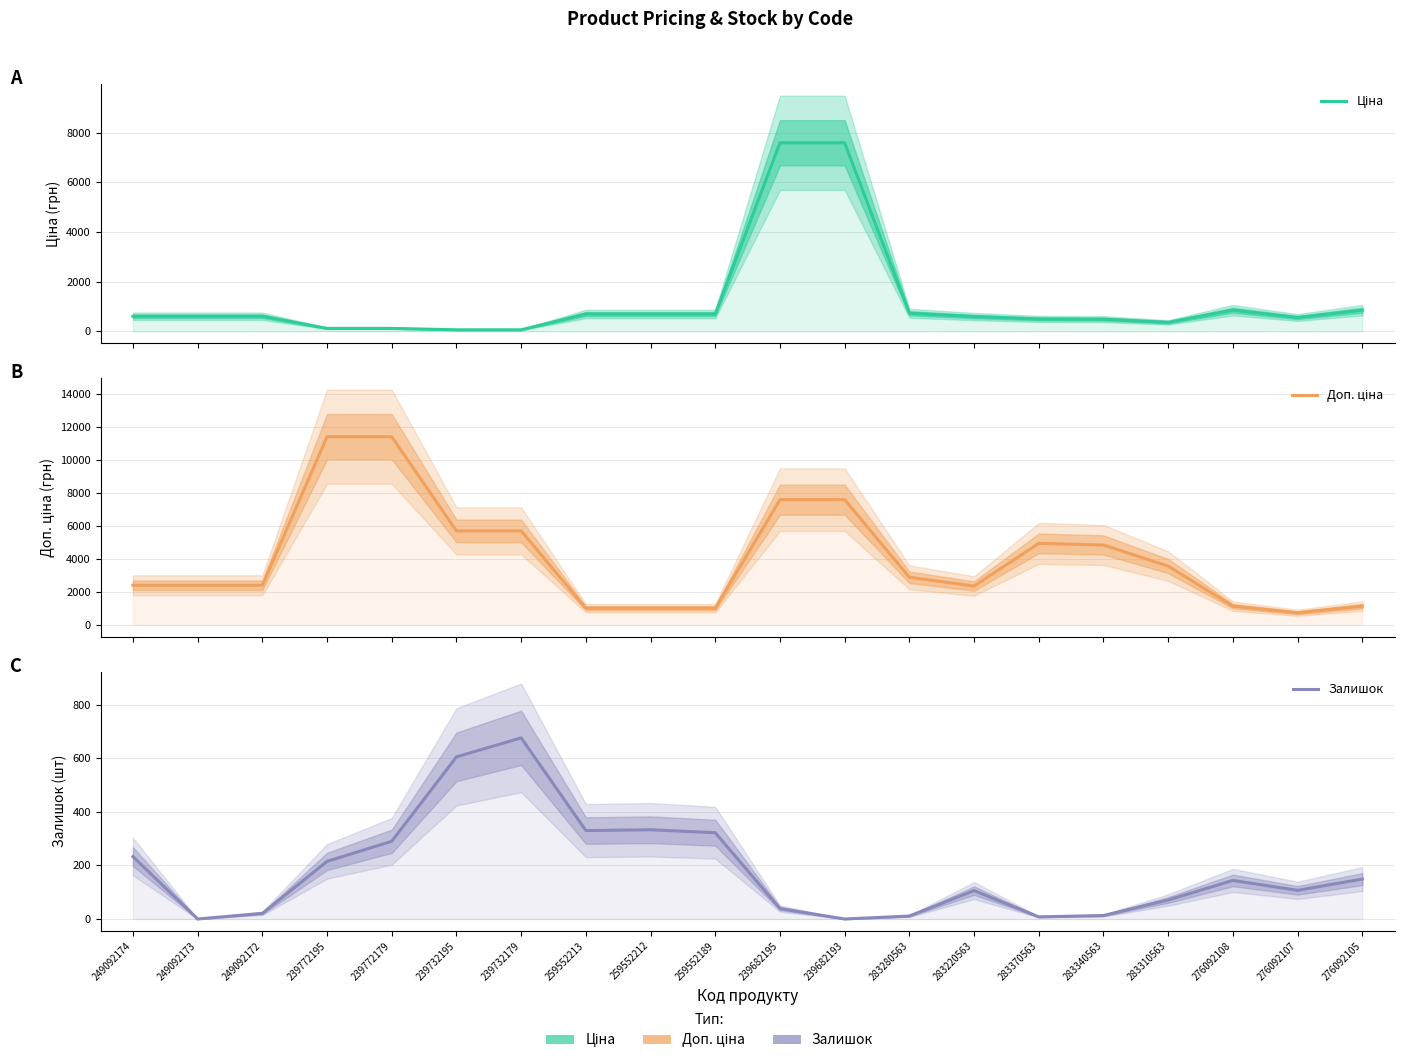

In Ціна, how many points are higher than both neighbors (excluding endpoints)?

1